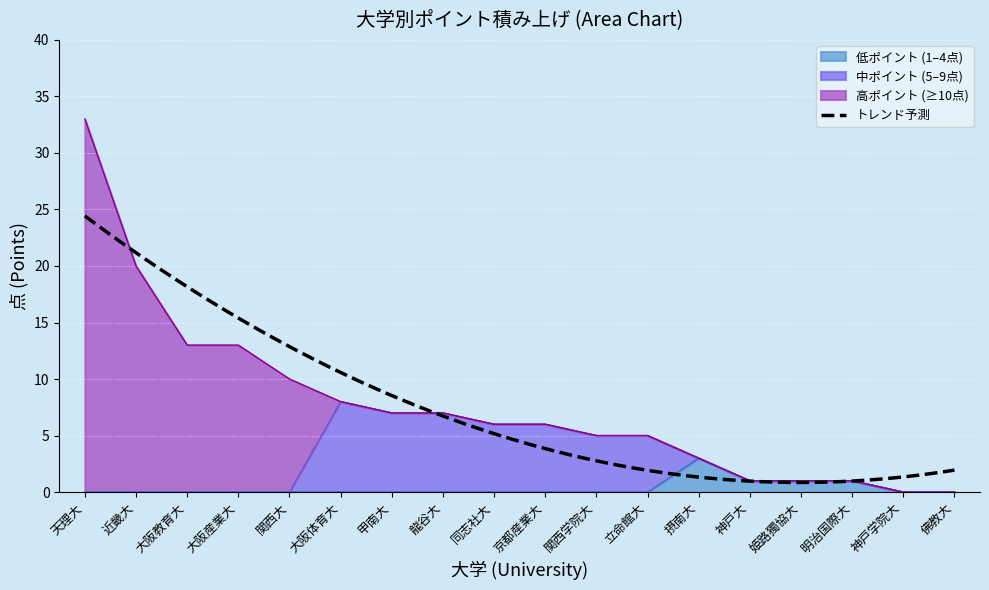

At how many categories does at least one series exceed 32?

1